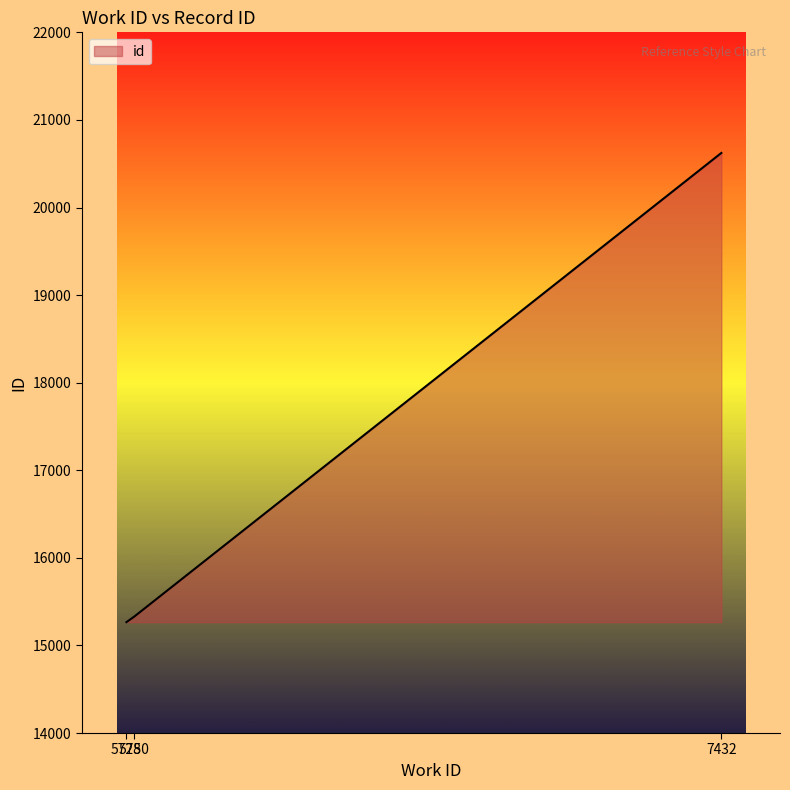

What is the greatest value displayed?

20623